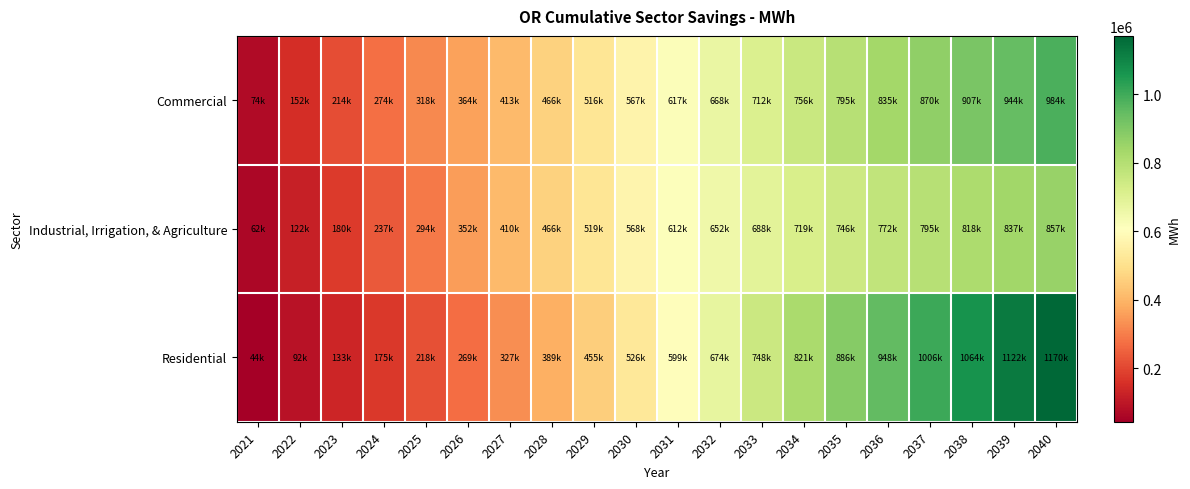

Between 2033 and 2025, which is larger?

2033